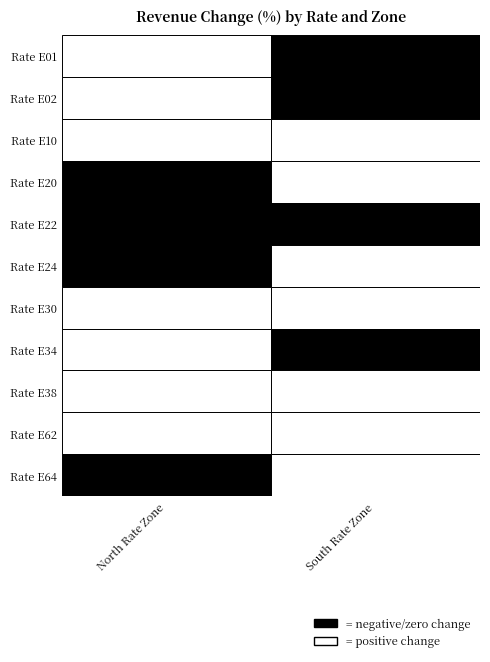

How many distinct data groups are displayed?

11